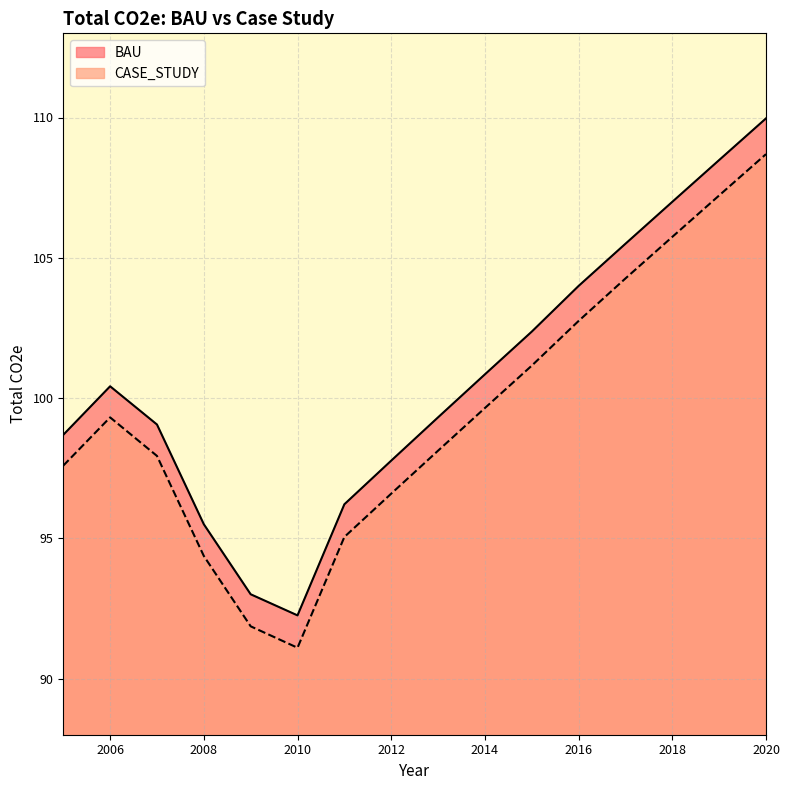

True or false: BAU has more than 1 points higher than both neighbors.

False